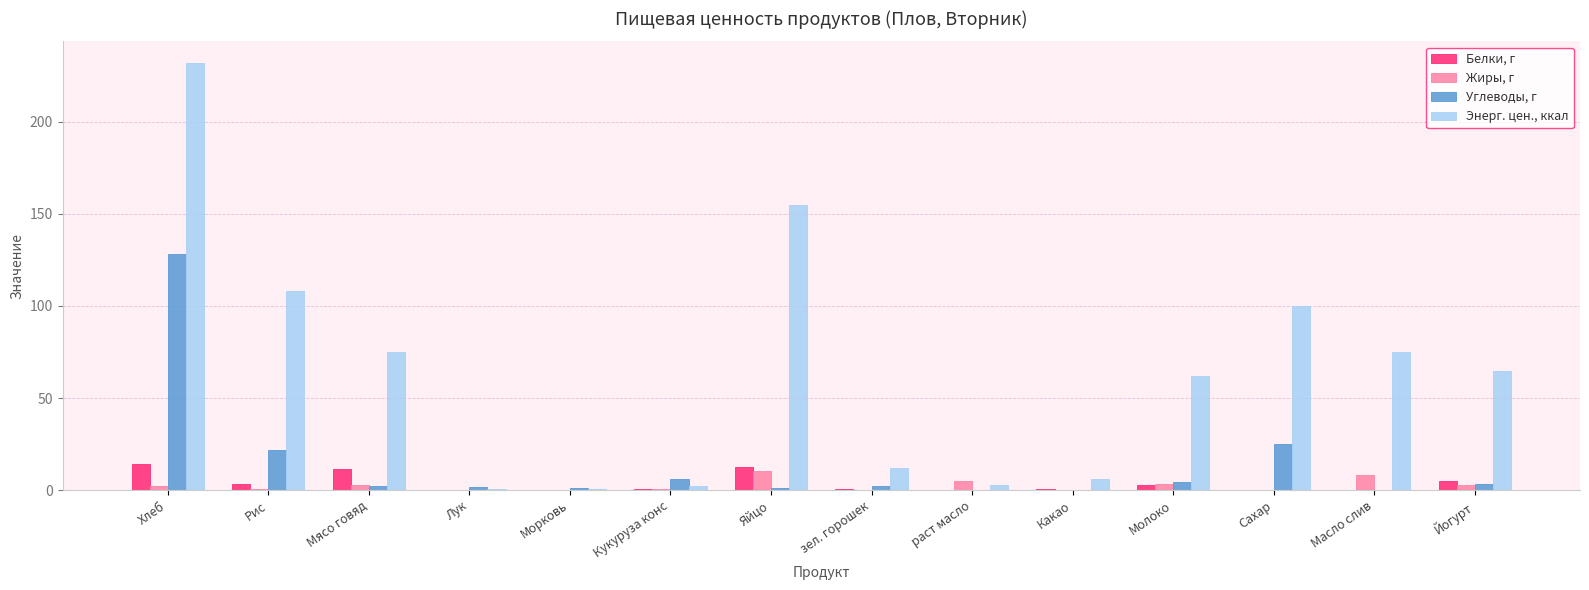

What is the difference between the Жиры, г values at раст масло and Йогурт?

2.0